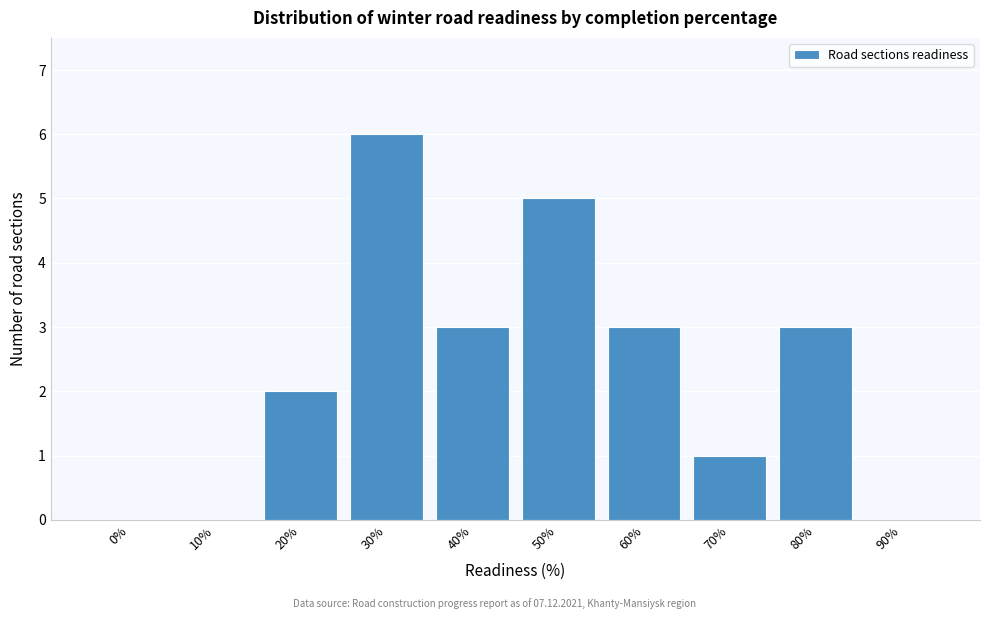

Reading right to left, list all the values displayed in this chart.

90%=0	80%=3	70%=1	60%=3	50%=5	40%=3	30%=6	20%=2	10%=0	0%=0